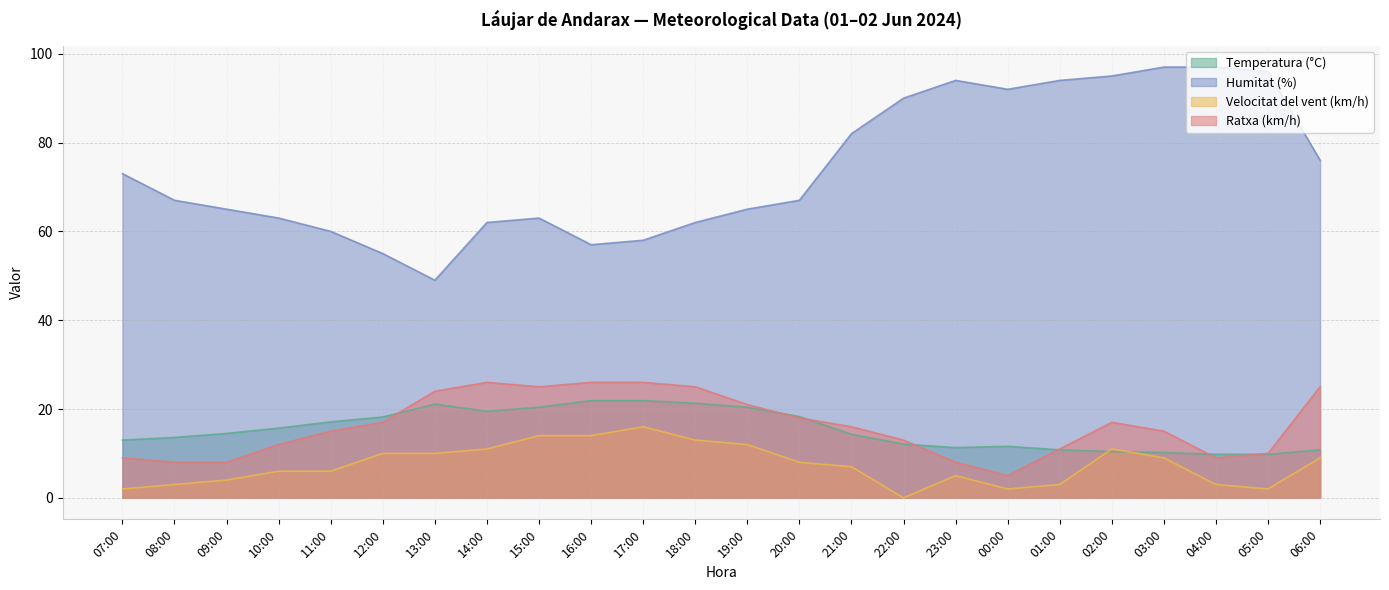

Where is the first local minimum for Ratxa (km/h)?

15:00